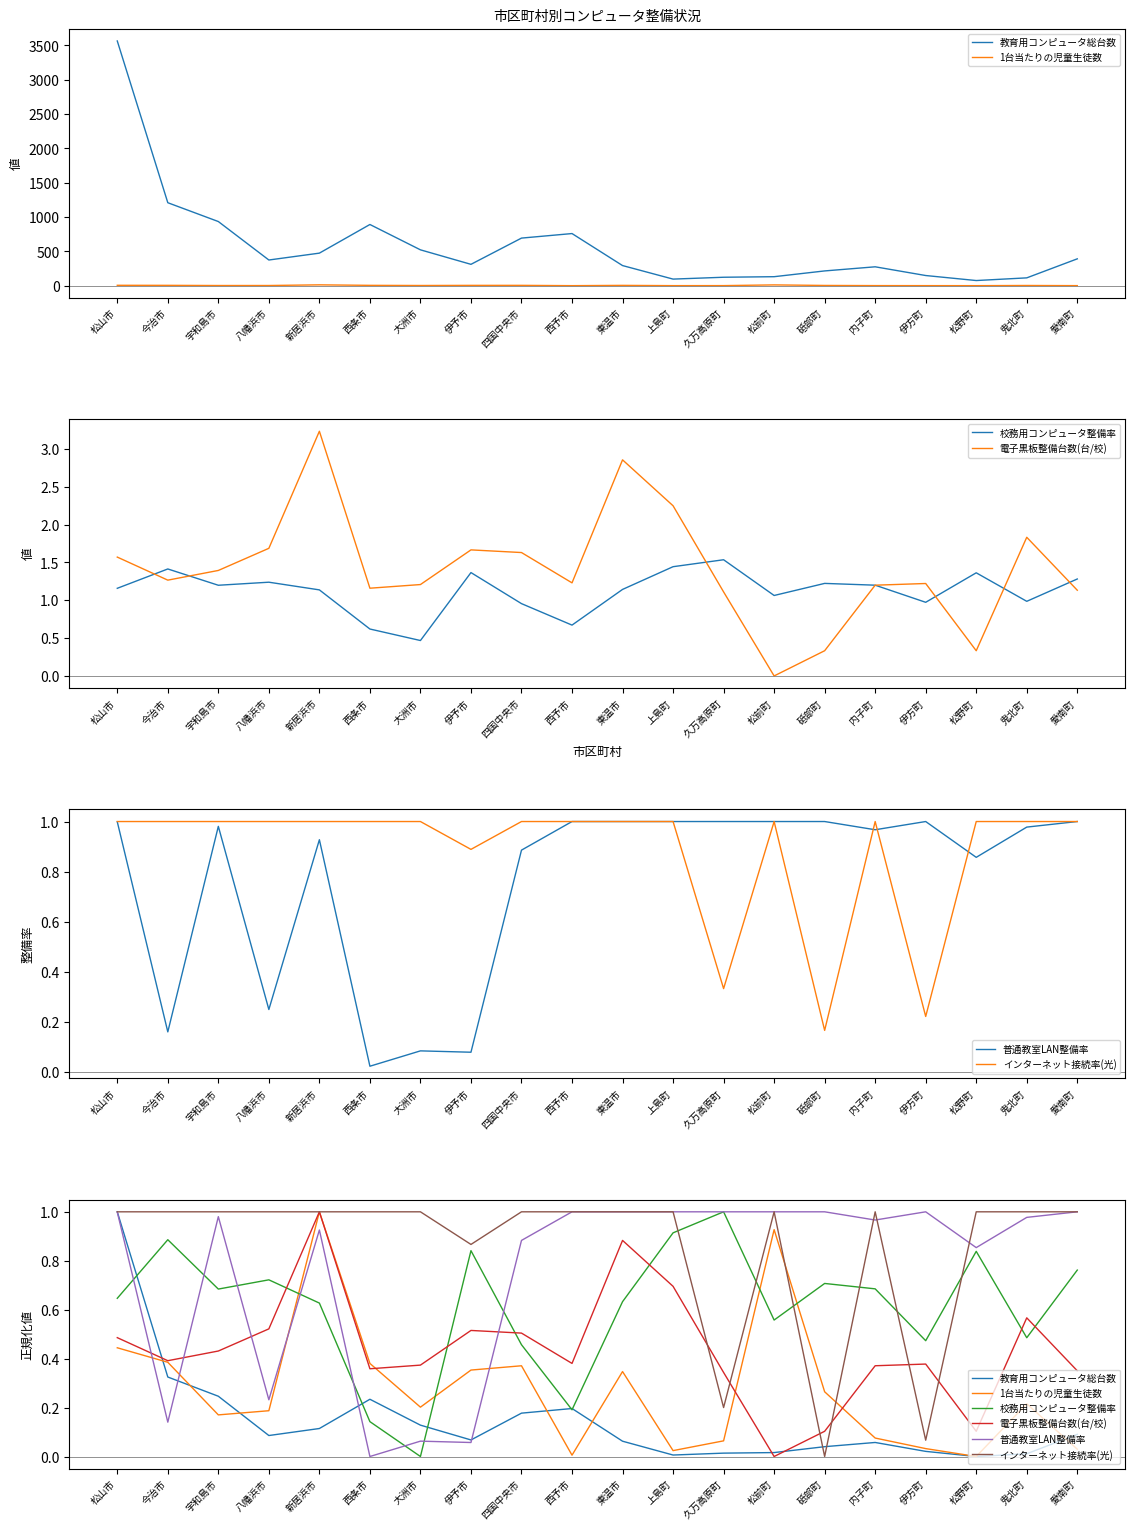

The value of 教育用コンピュータ総台数 at 内子町 is 0.0. True or false?

False